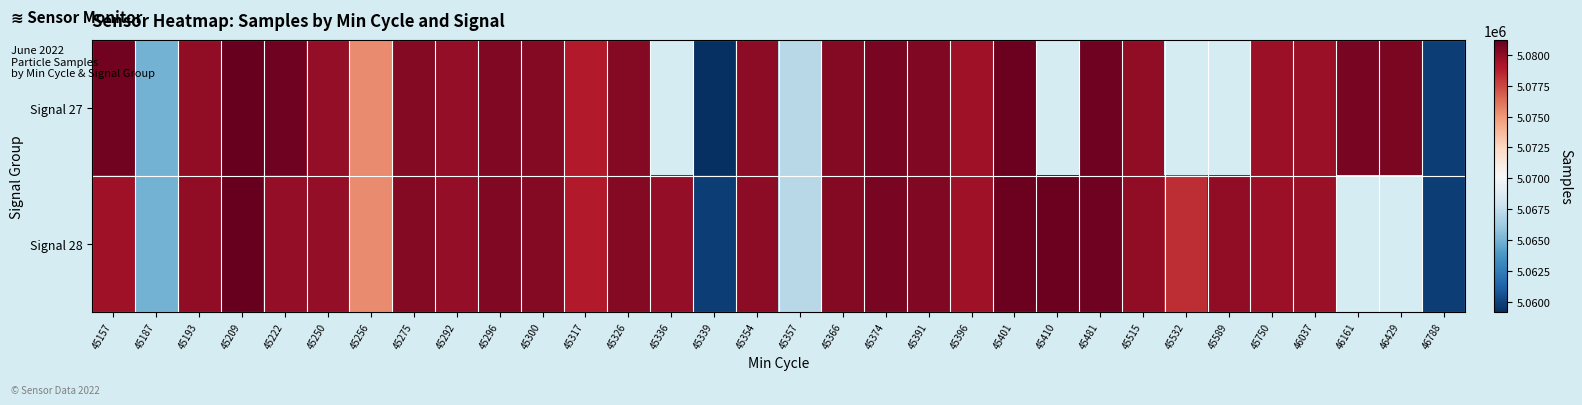

Where does the Signal 28 series first go above 5079936?

45209